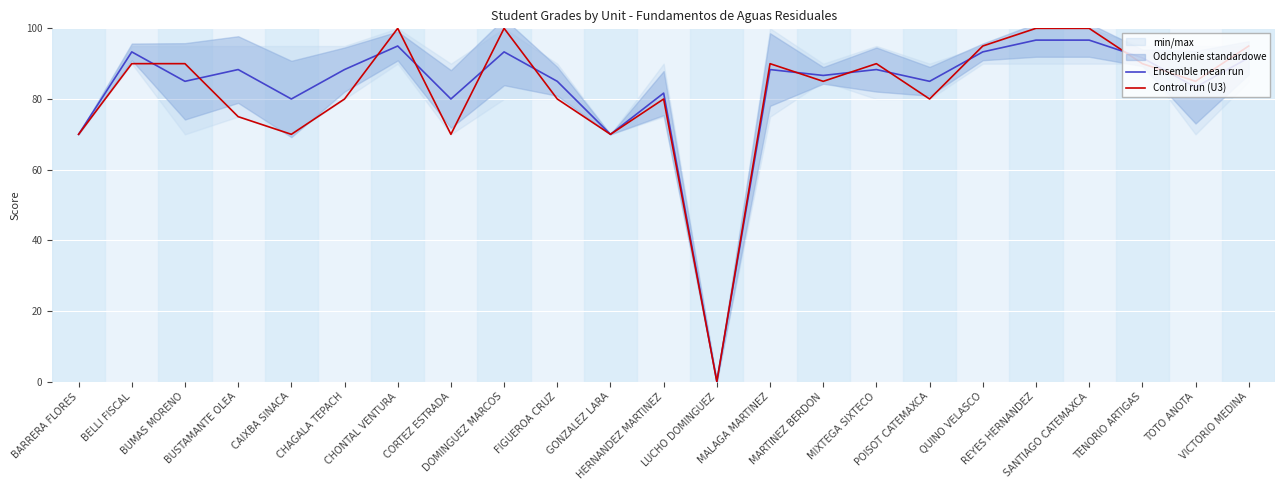

Where do Ensemble mean run and Control run (U3) first cross each other?

BELLI FISCAL and BUMAS MORENO